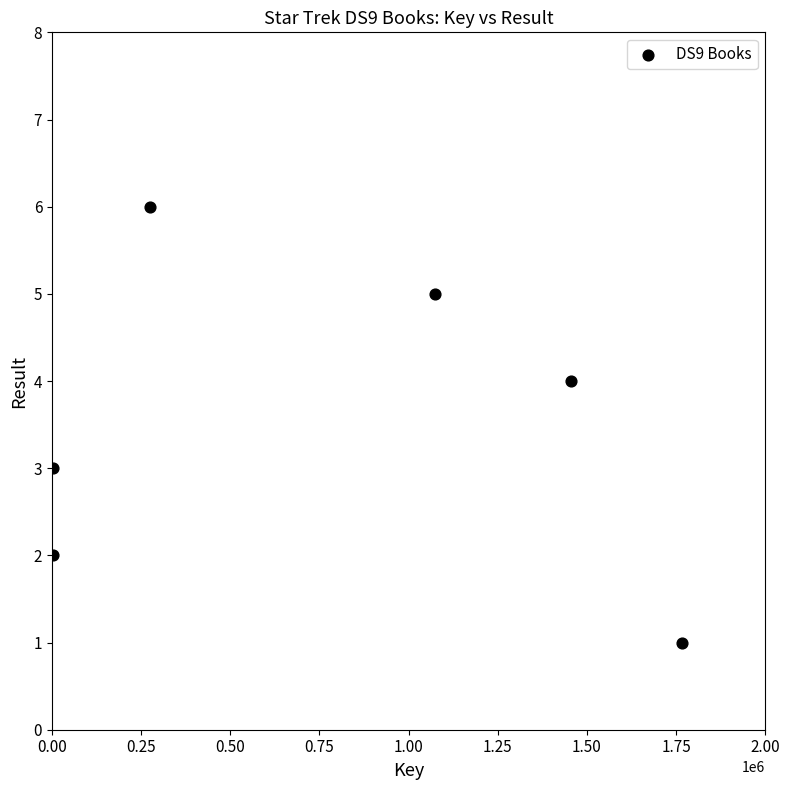

What is the range of Y values (max minus min)?

5